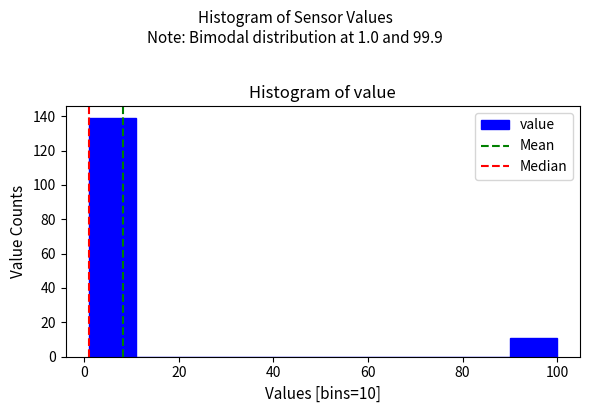

What is the height of the bar covering 2 to 10 on the x-axis? Neither the bar edges nor the heights are printed on the chart, so give them approximately, as read against the axes.

140